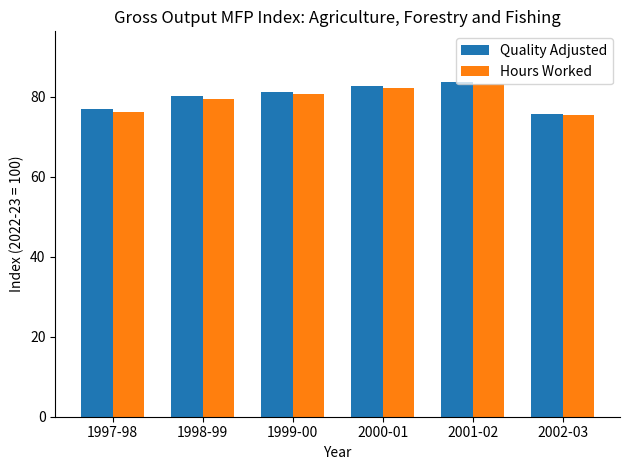

What is the difference between the maximum and minimum values in the Quality Adjusted series?

8.0